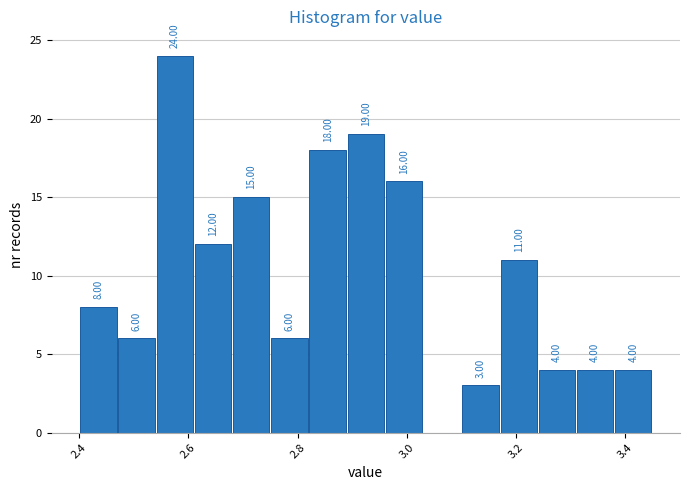

Around what value on the x-axis is the tallest bar? Give the approximate position of its centre, as read against the axis.

2.58